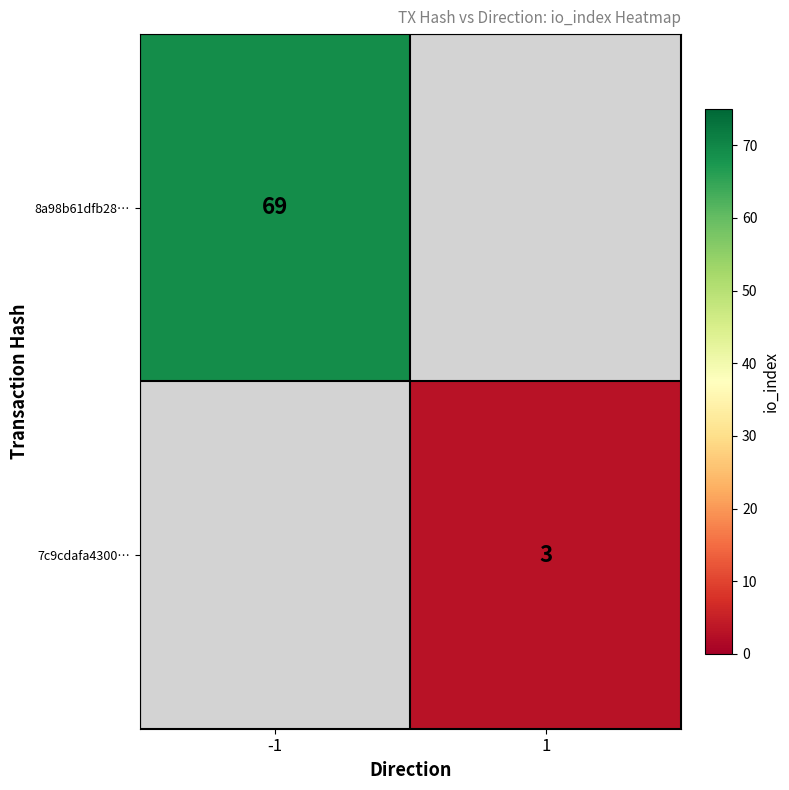

What is the greatest value displayed?

69.0